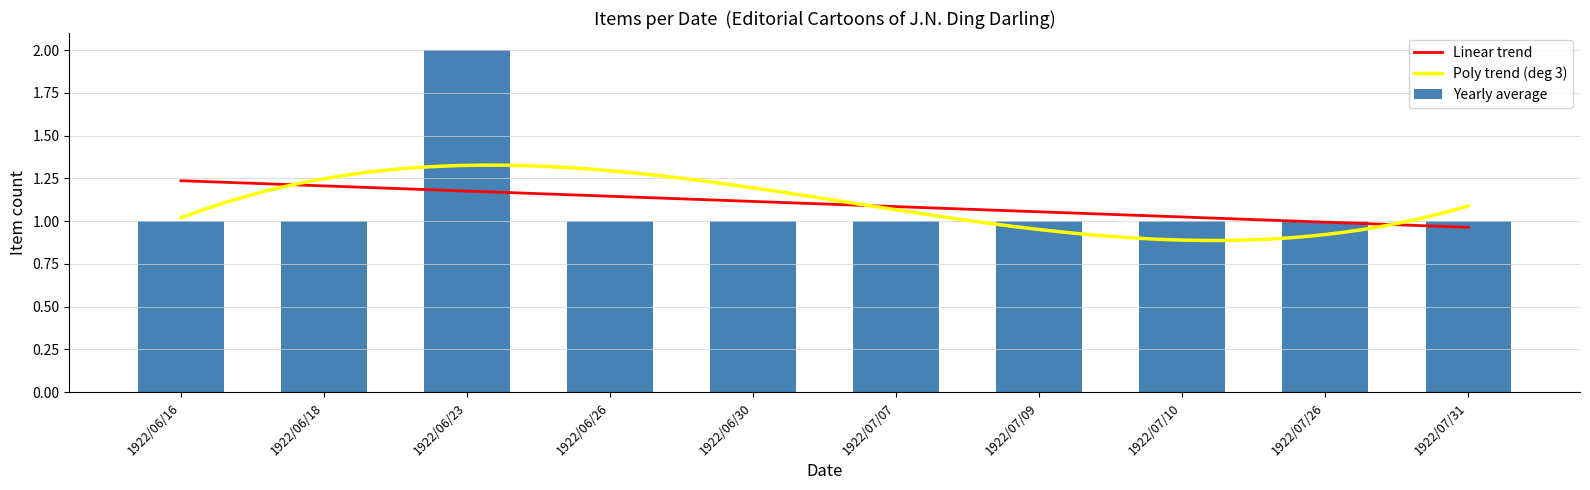

What is the label of the 10th bar from the right?

1922/06/16